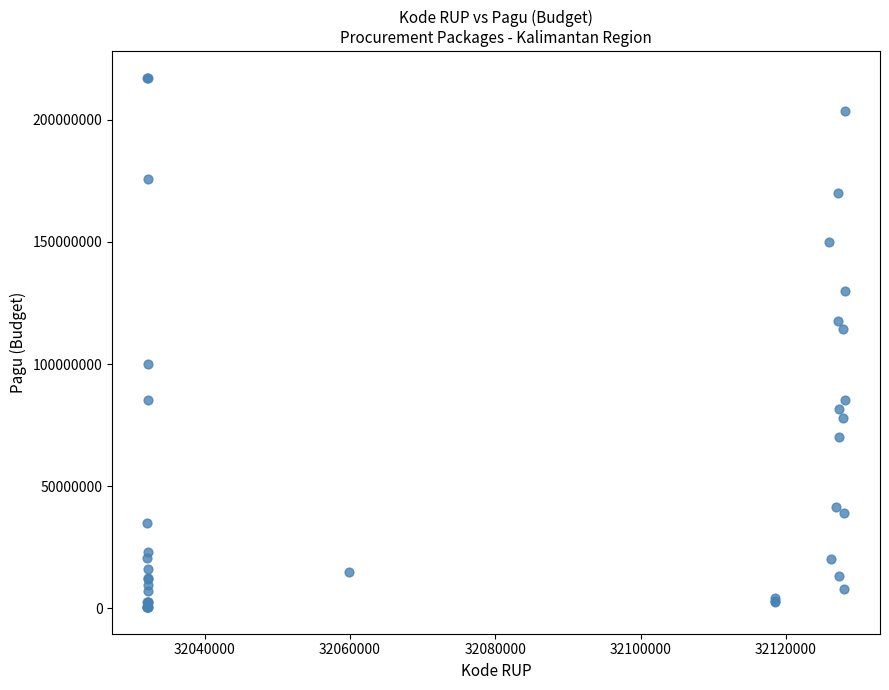

What Y value in the scatter plot is closest to 108830000?

114296000